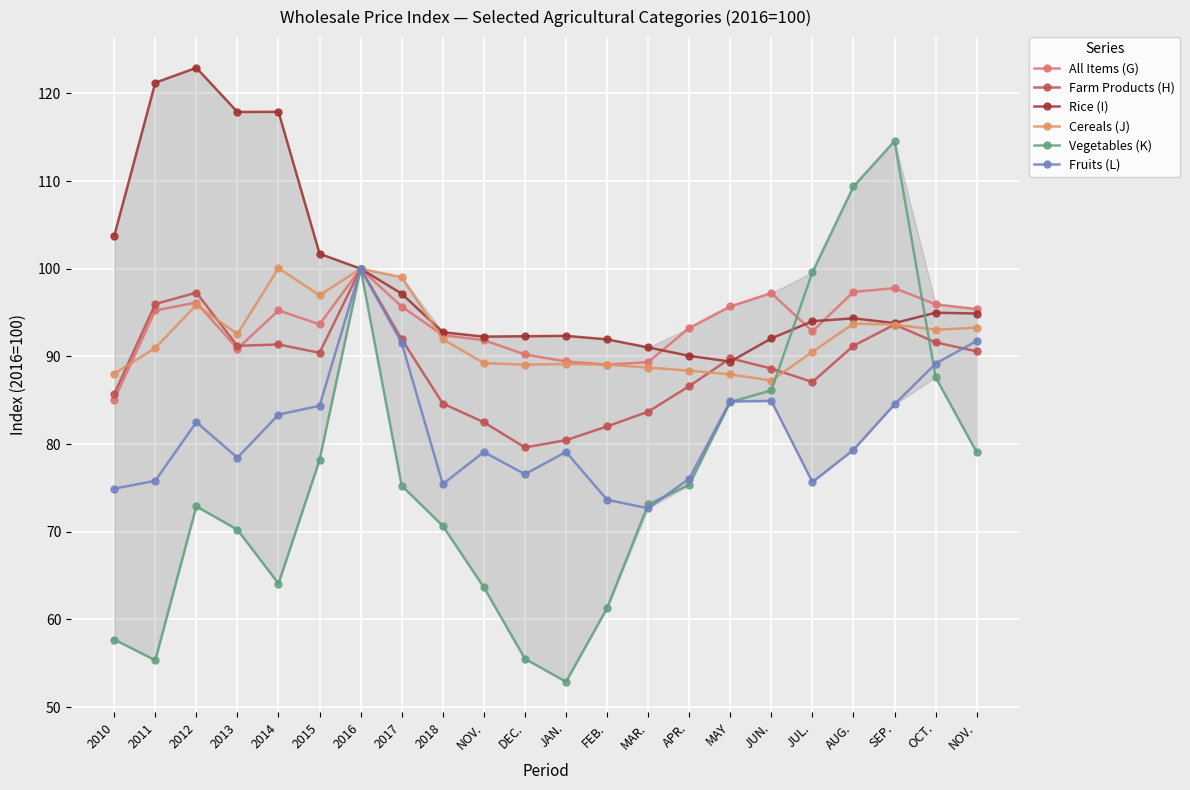

What is the sum of all Cereals (J) values?

2028.4